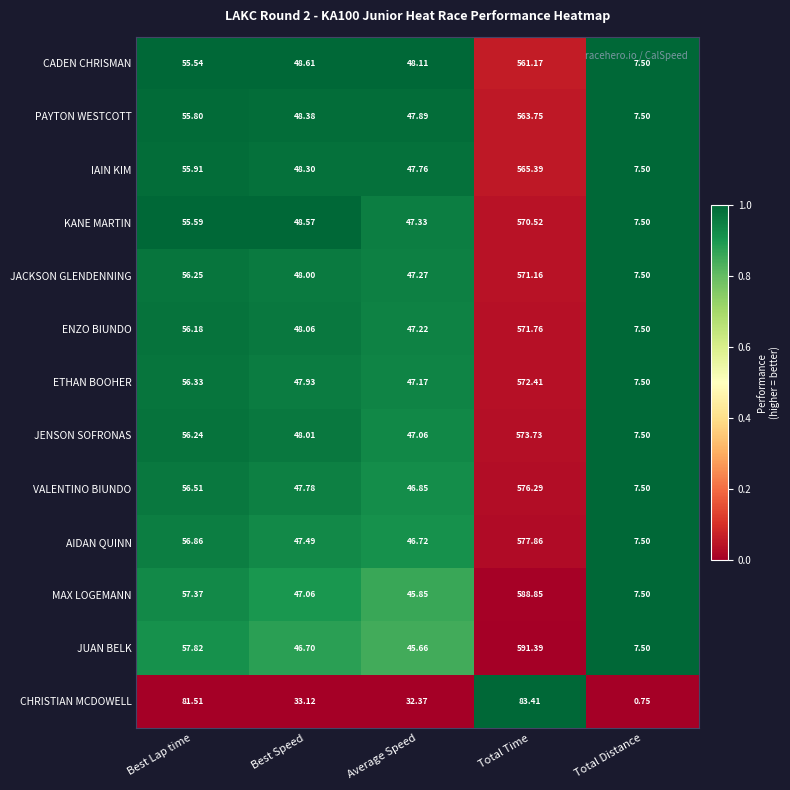

Which series changed the most between Average Speed and Total Time?

JUAN BELK